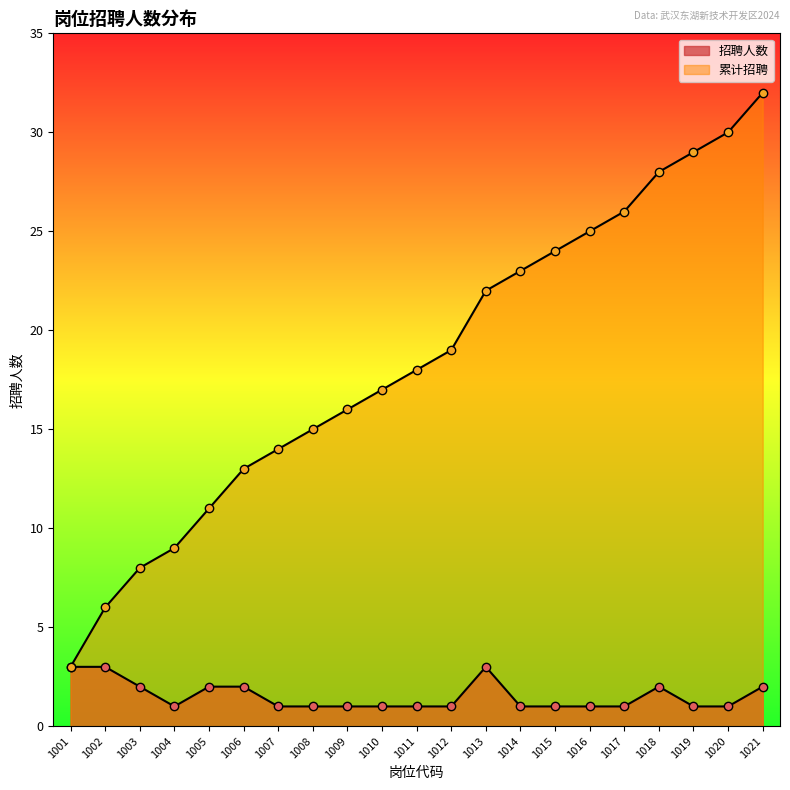

The 累计招聘 series shows 32 at 1021. True or false?

True